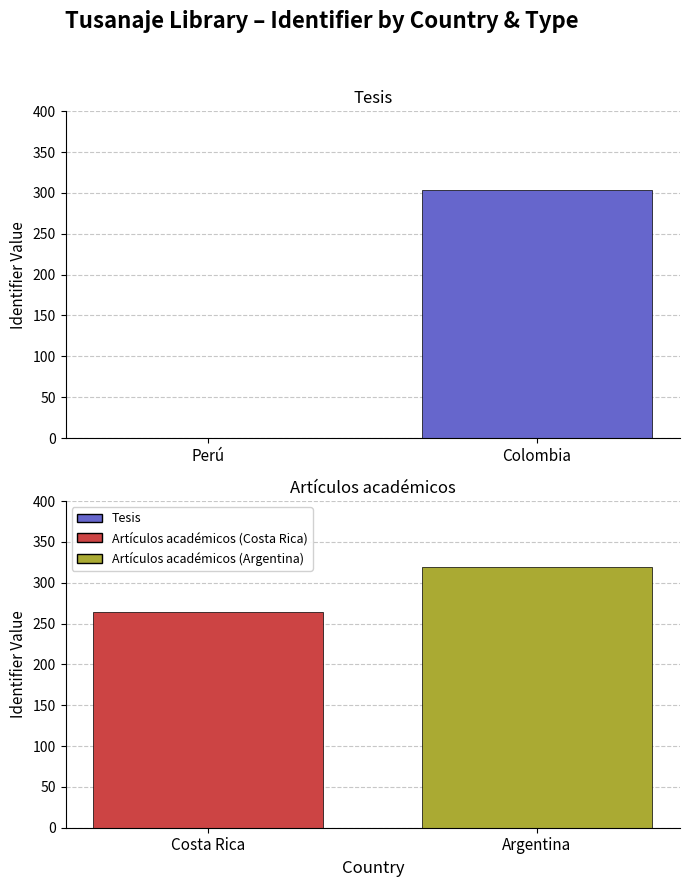

Reading left to right, list all the values displayed in this chart.

Tesis: 0	304
Artículos académicos: 264	319